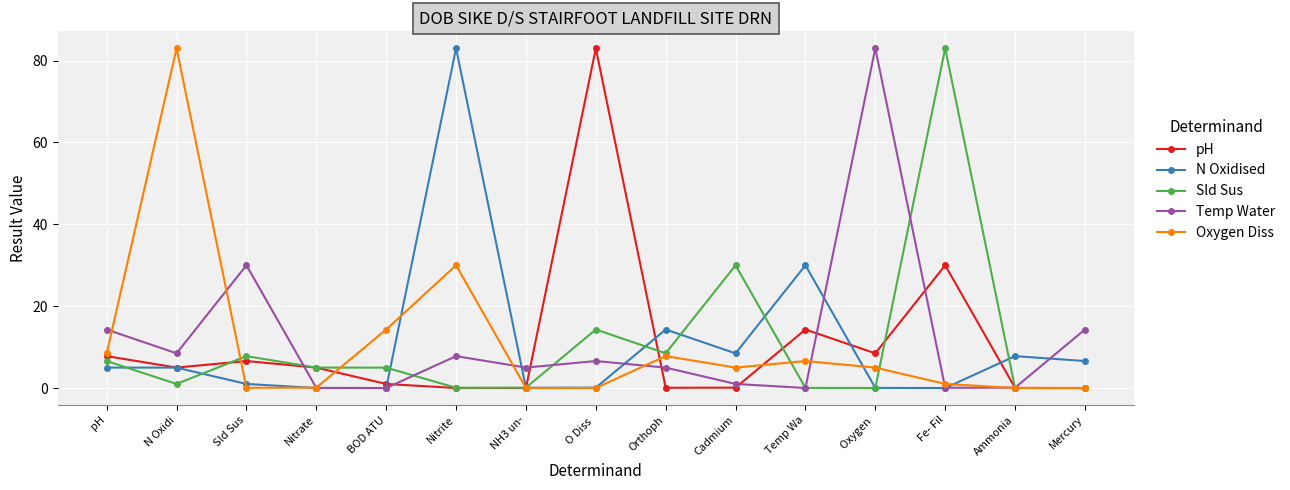

True or false: Sld Sus has more than 0 interior local peaks.

True